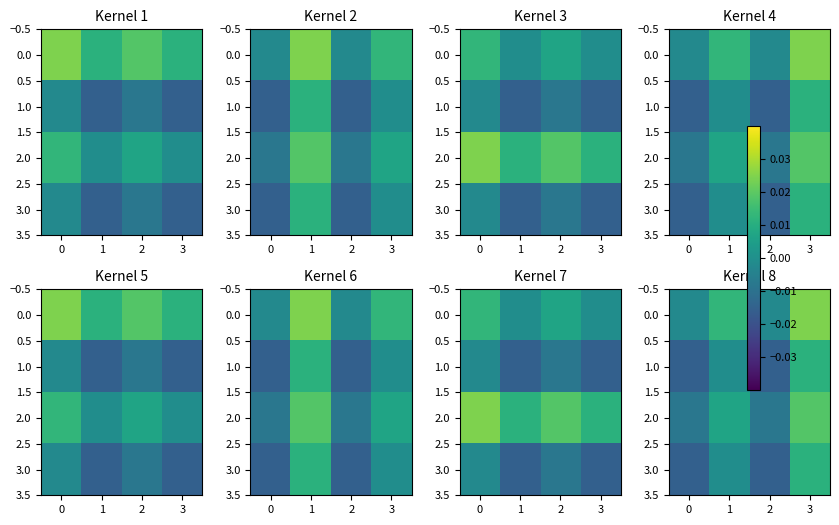

How many distinct data groups are displayed?

4